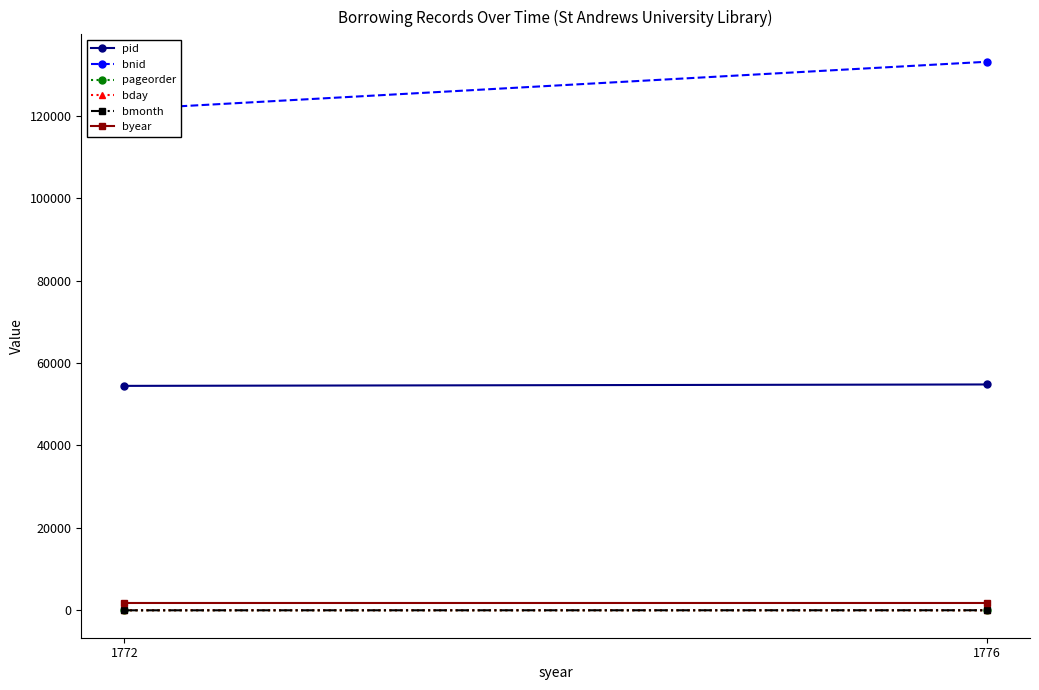

The pageorder series shows 8 at 1776. True or false?

True